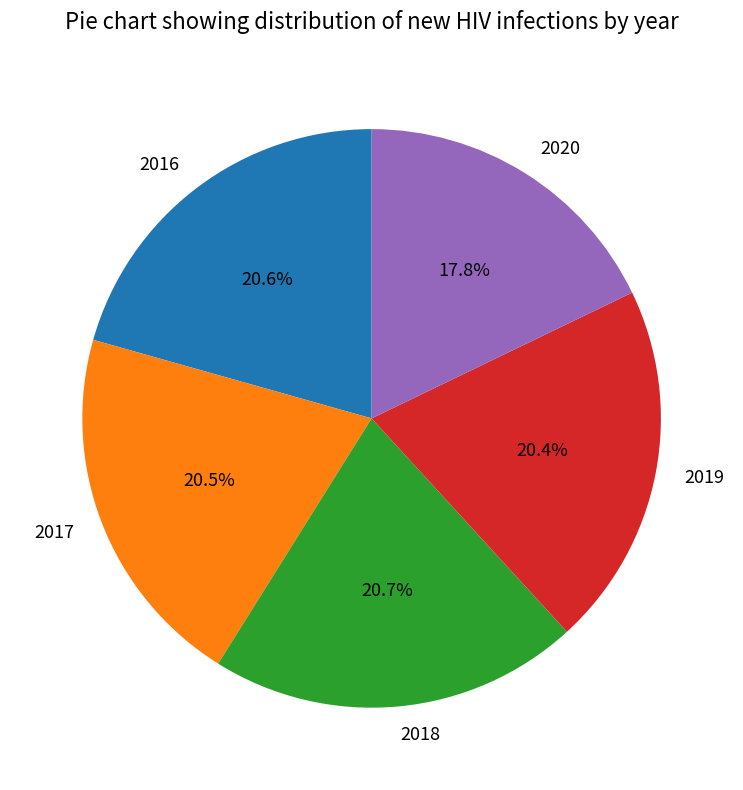

Does any single category account for the majority?

No